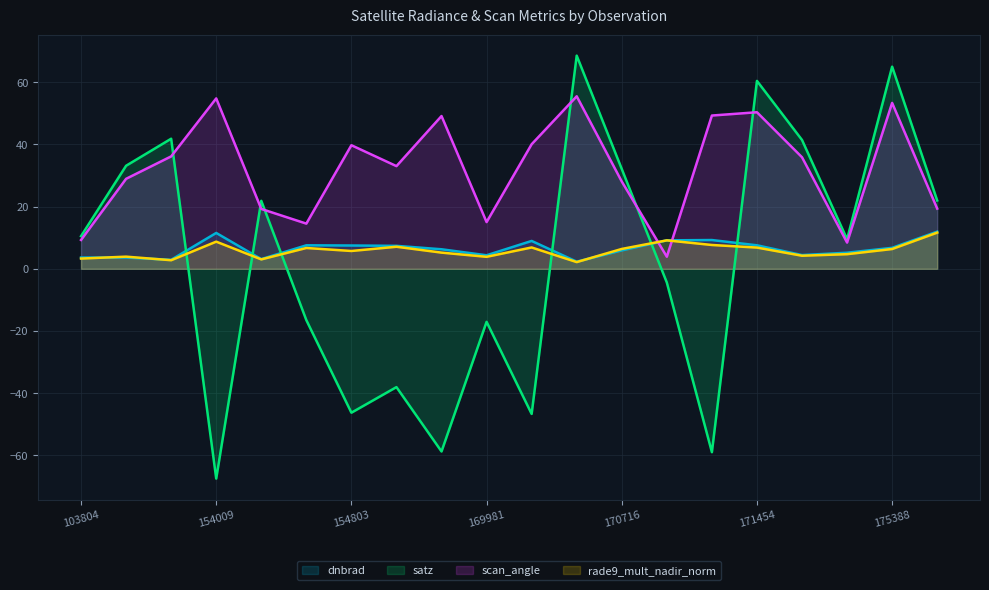

What is the maximum value shown in the chart?

68.6